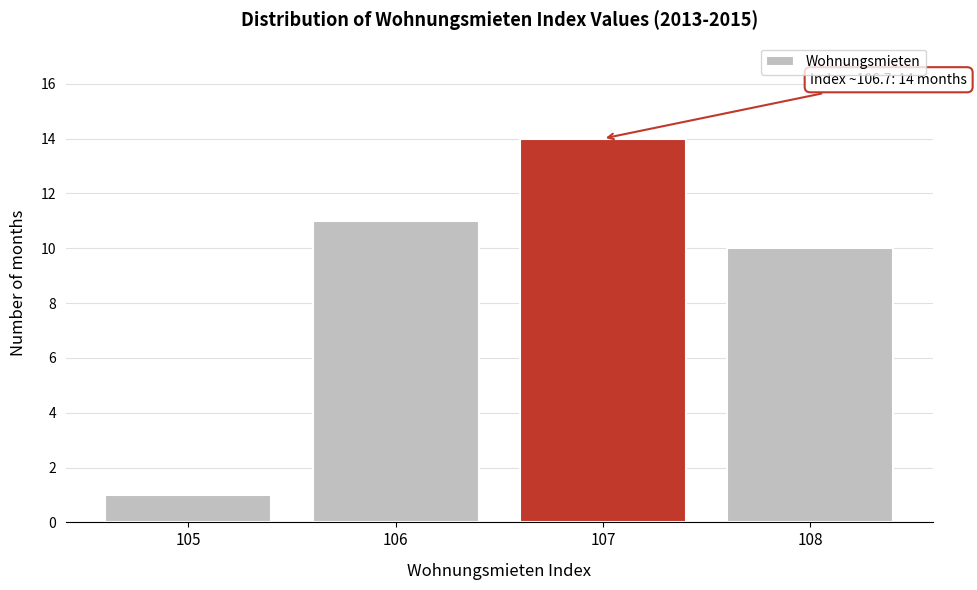

Reading left to right, list all the values displayed in this chart.

1	11	14	10